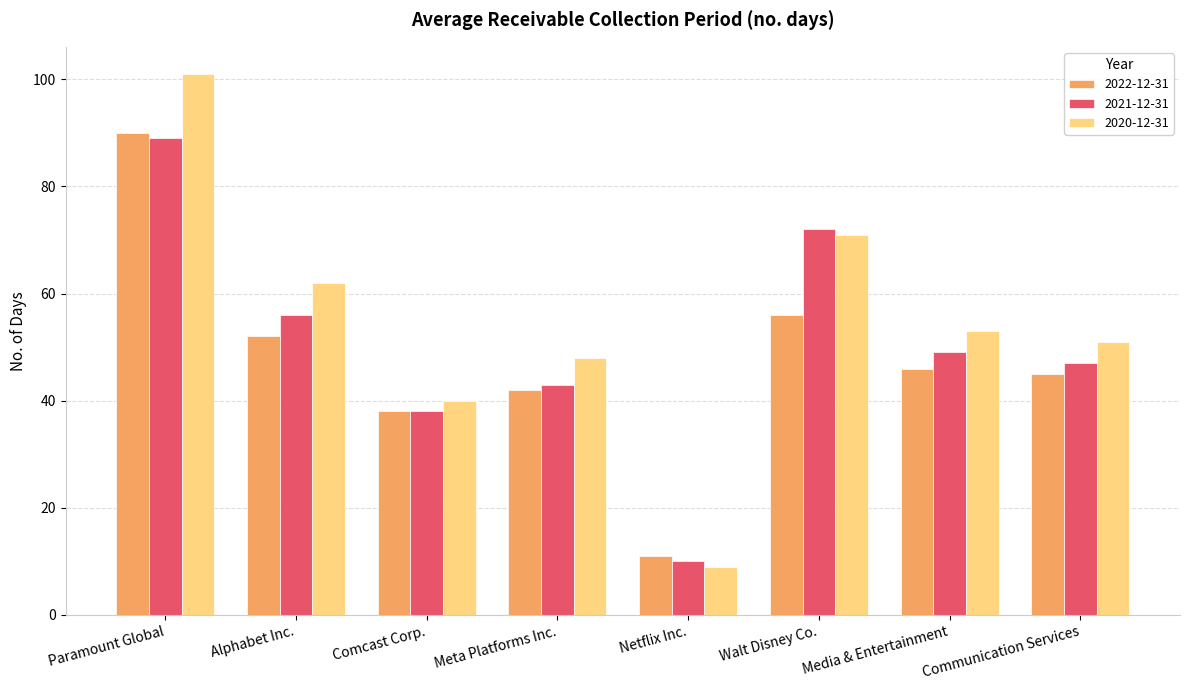

Does the chart contain stacked bars?

No